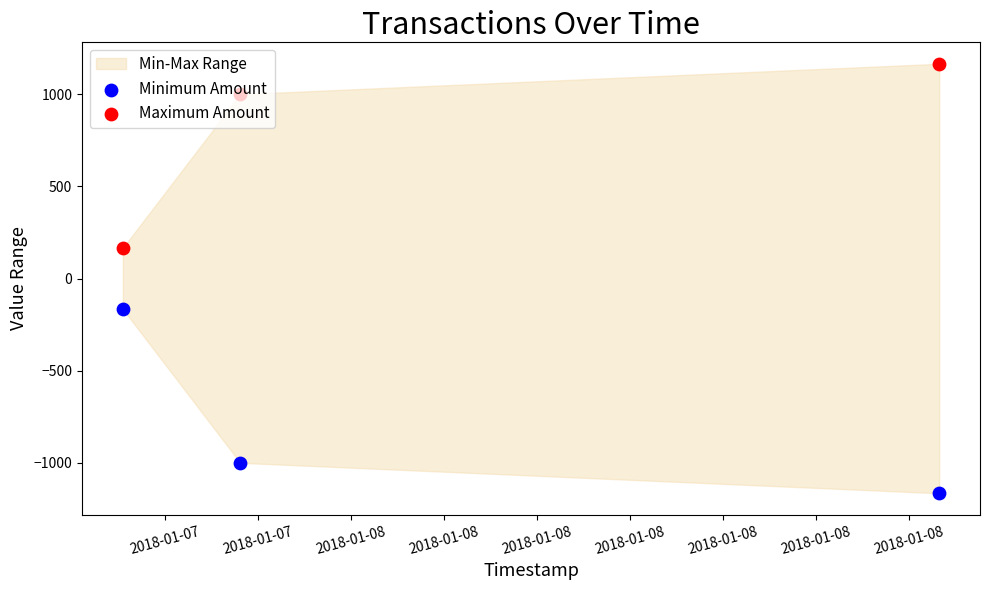

At how many categories does at least one series exceed -444?

3